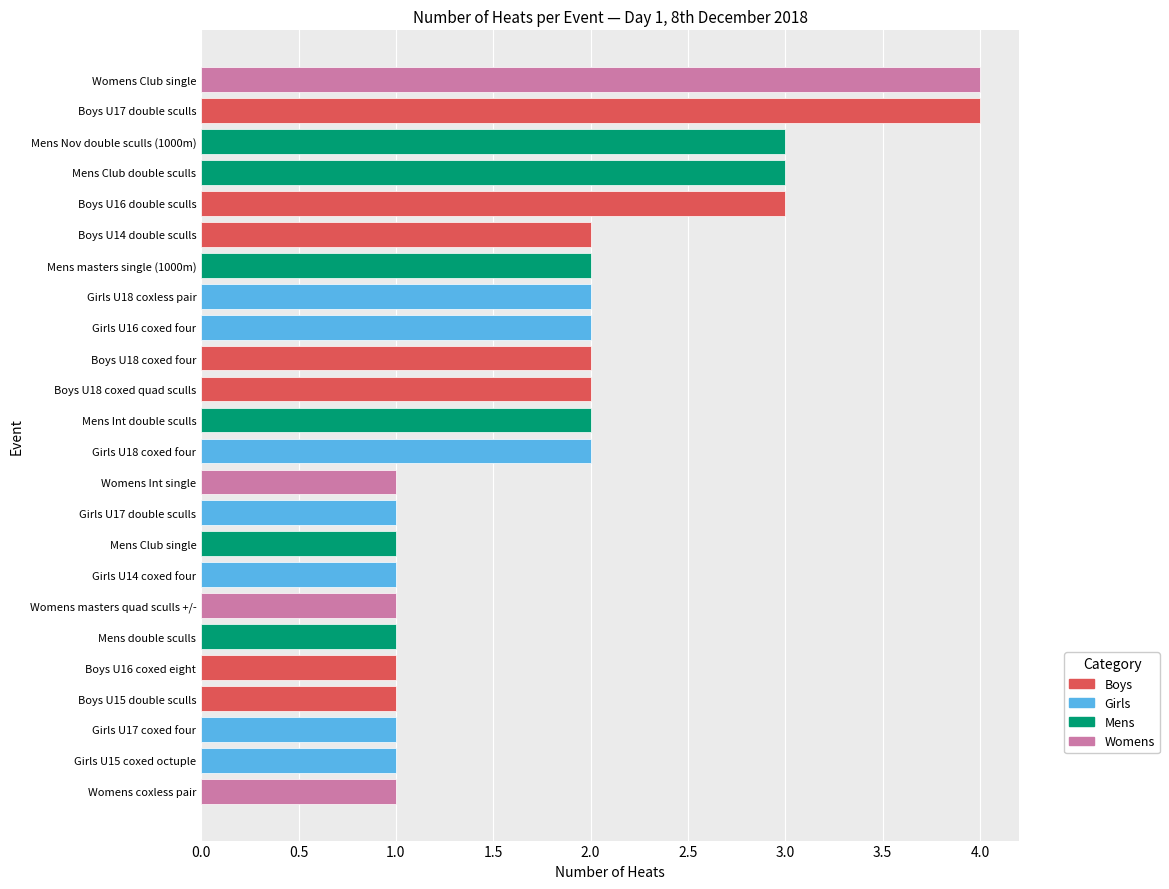

What is the approximate value at Womens Club single?

4